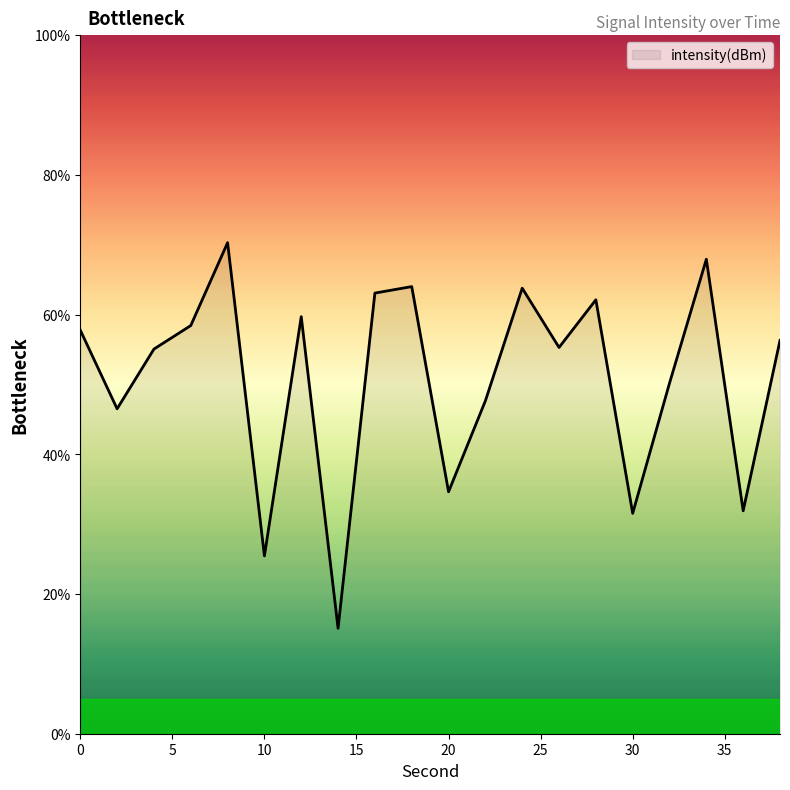

How many interior local valleys (lower than both neighbors) does the data have?

7